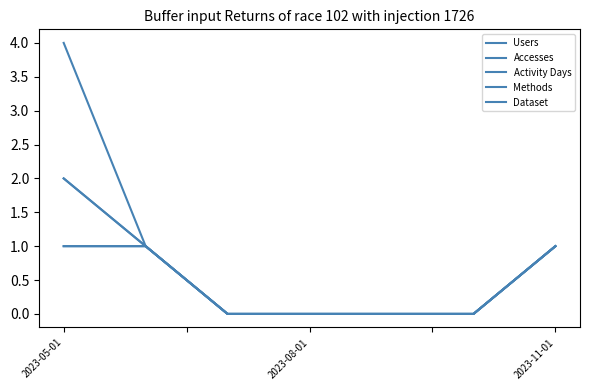

True or false: Methods and Dataset cross at least once.

False